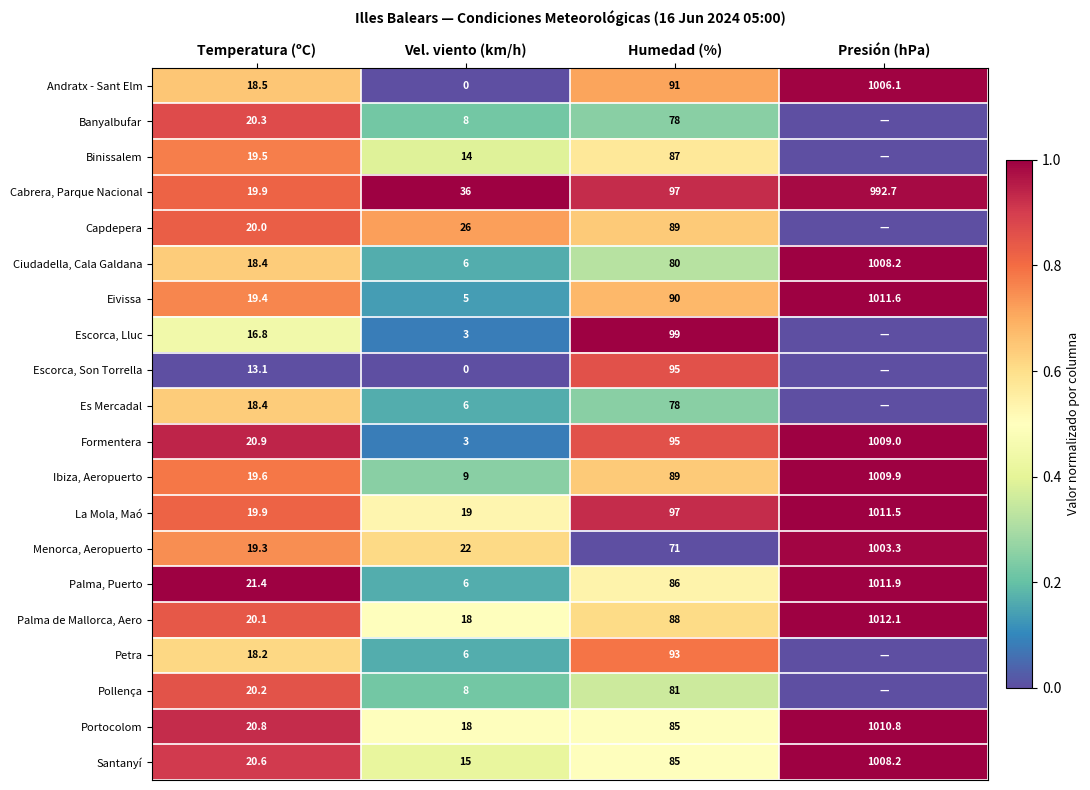

What is the sum of the Cabrera, Parque Nacional values at Presión (hPa) and Humedad (%)?

1089.7